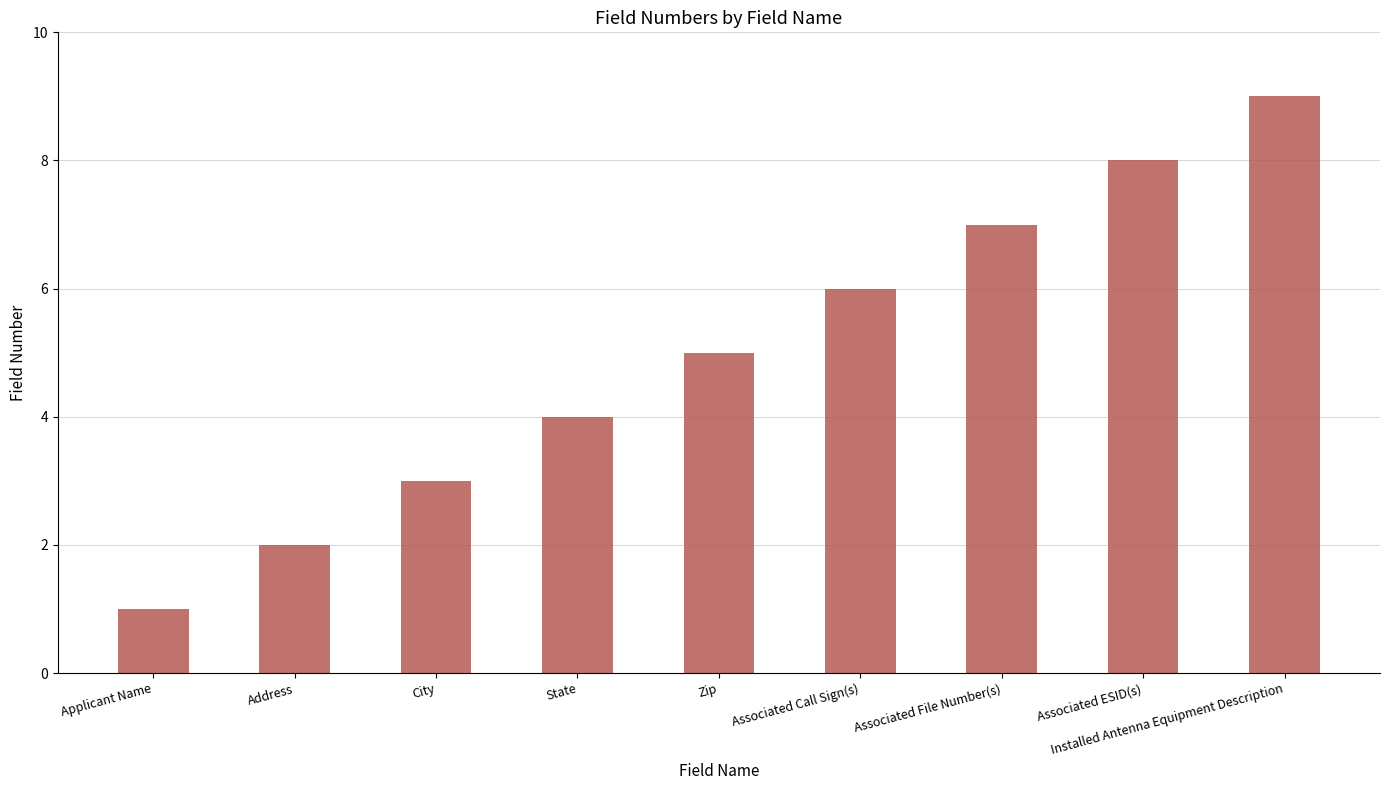

Reading left to right, list all the values displayed in this chart.

1	2	3	4	5	6	7	8	9